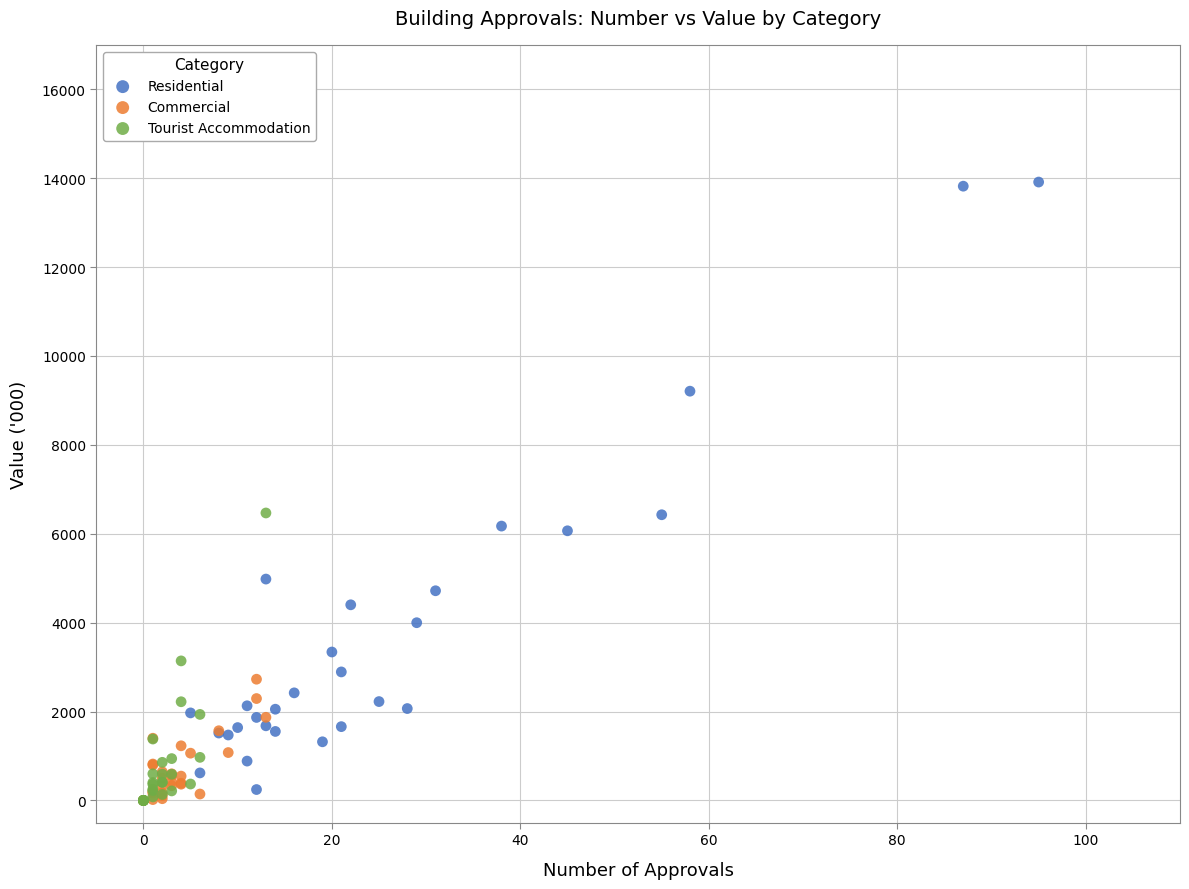

Which series contains the highest Y value?

Residential